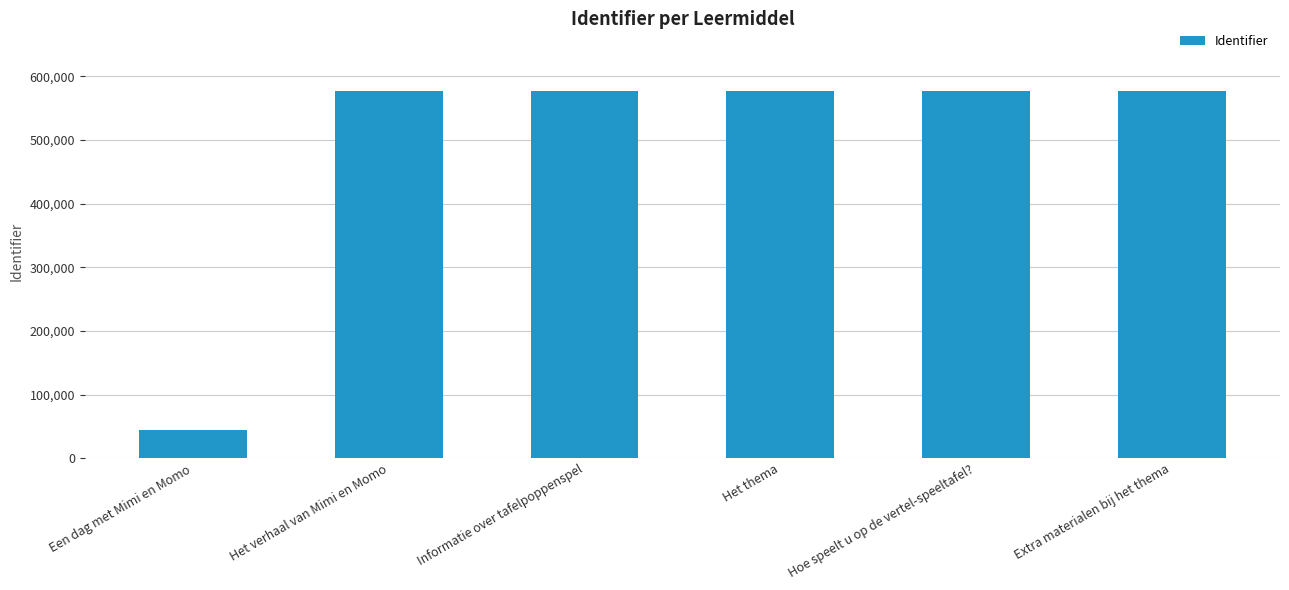

How many bars are there in total?

6